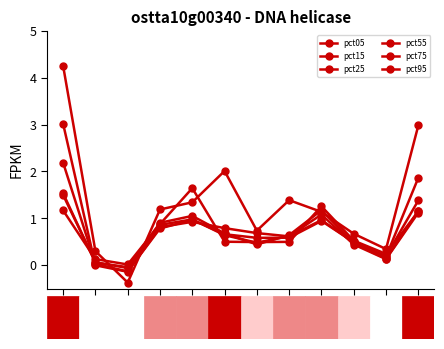

Is this an area chart (filled region under the line)?

No